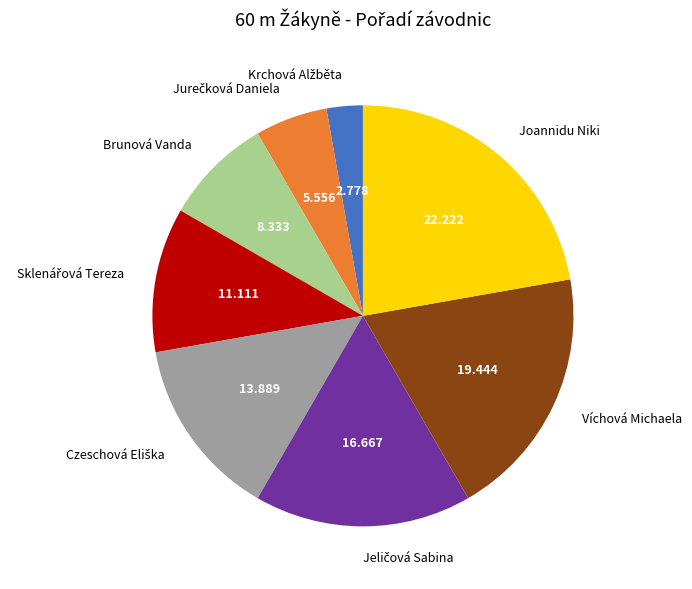

Count the number of slices in the pie.

8